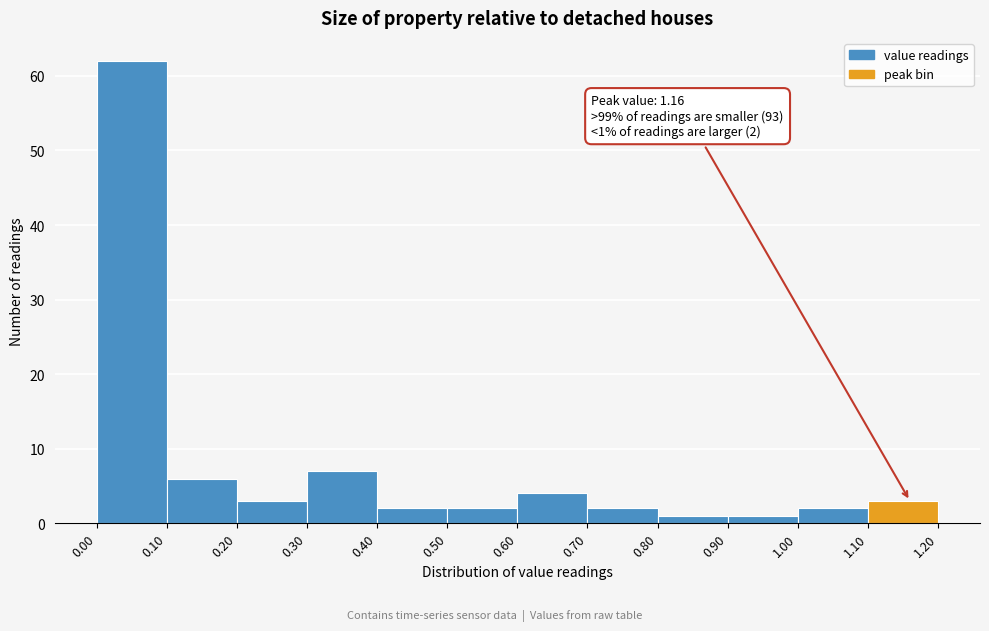

Over which range of the x-axis is the bar tallest?

0.00 to 0.10